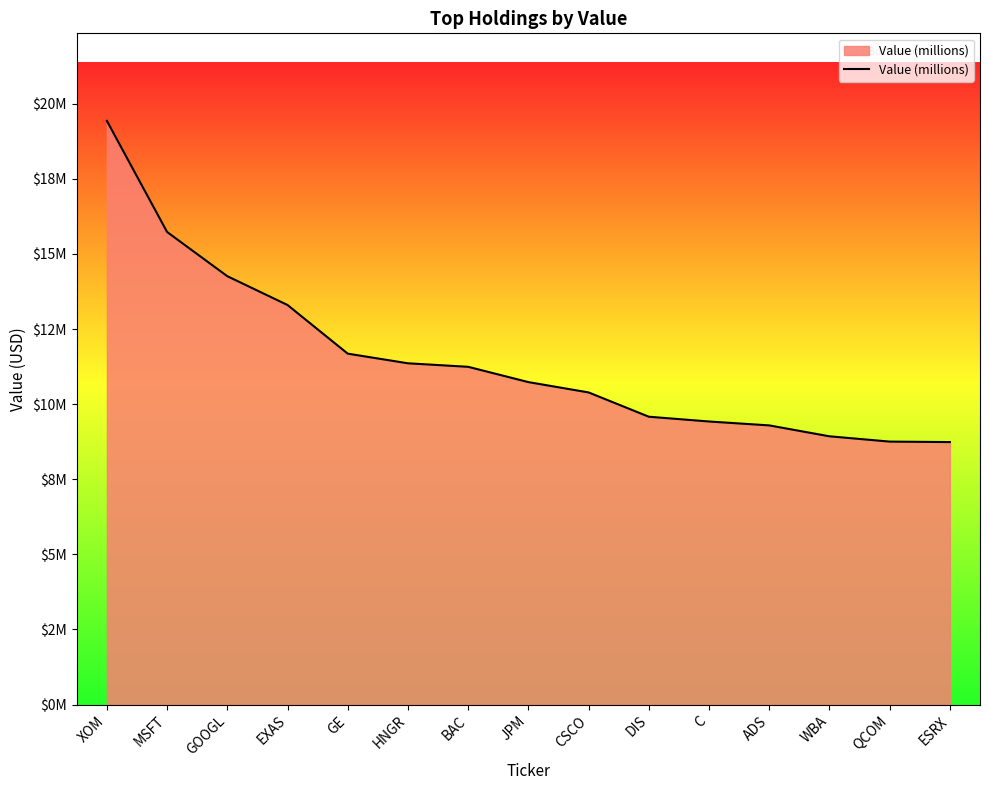

What is the ratio of the value at C to the value at EXAS?

0.7